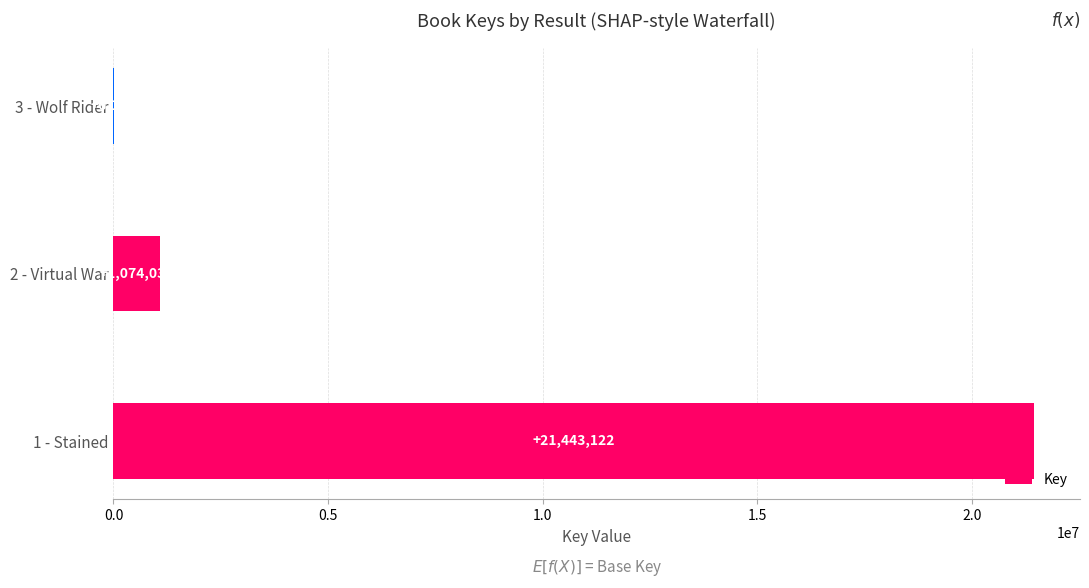

What is the ratio of the value at 1 - Stained to the value at 2 - Virtual War?

20.0